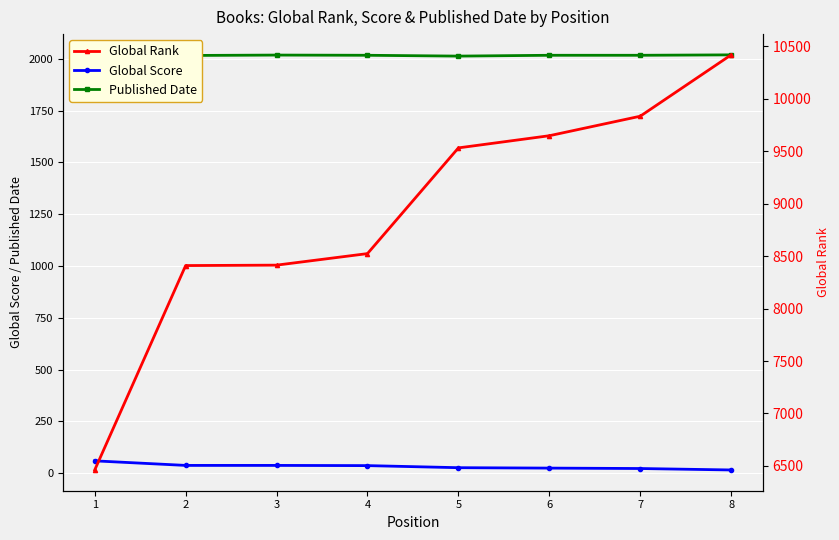

What is the difference between the Global Score values at 8 and 5?

11